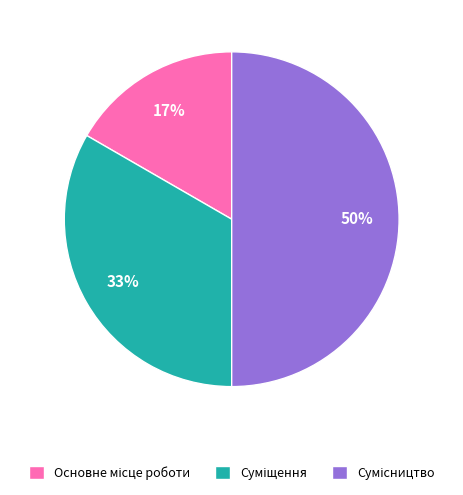

To the nearest percent, what is the difference between the largest and smallest slice percentages?

33%